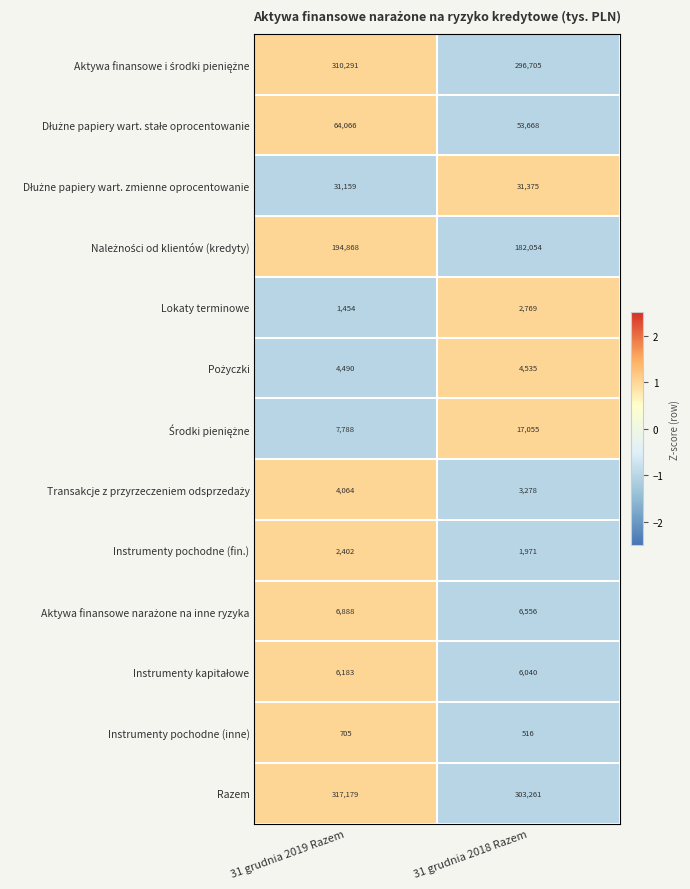

At which category does the chart reach its peak across all series?

31 grudnia 2019 Razem